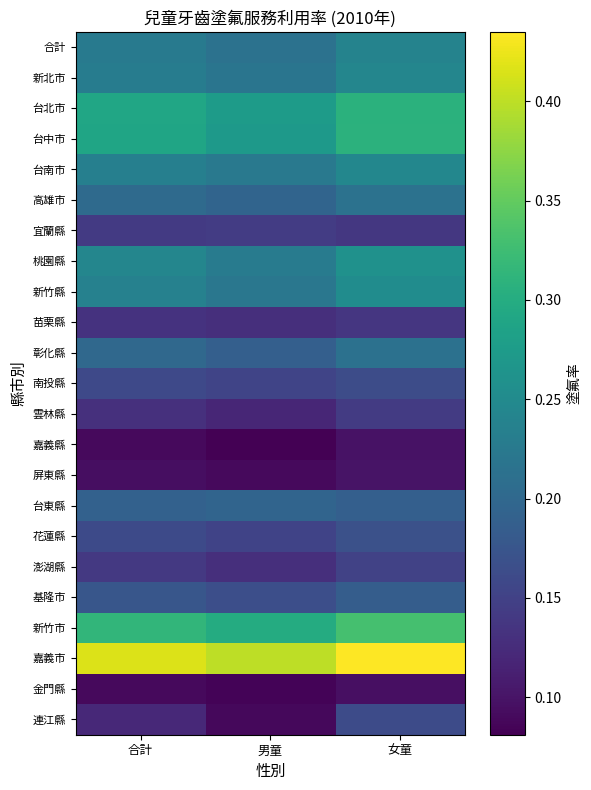

At 男童, list the series in order from largest to smallest.

嘉義市, 新竹市, 台北市, 台中市, 桃園縣, 台南市, 新竹縣, 新北市, 合計, 台東縣, 高雄市, 彰化縣, 基隆市, 南投縣, 花蓮縣, 宜蘭縣, 苗栗縣, 澎湖縣, 雲林縣, 屏東縣, 連江縣, 金門縣, 嘉義縣